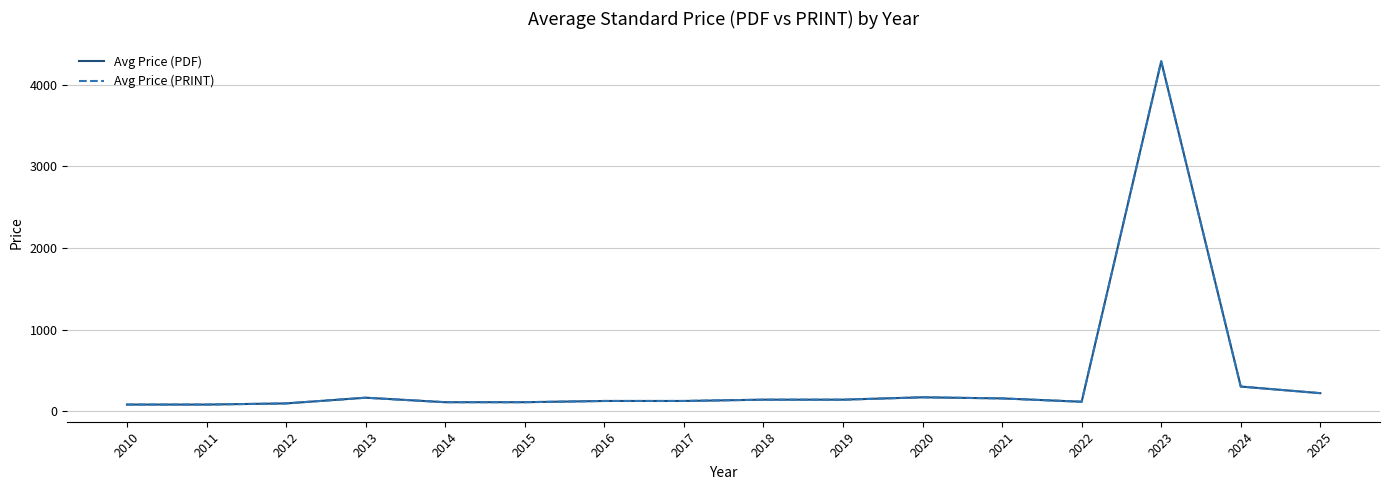

Does the chart have visible grid lines?

Yes